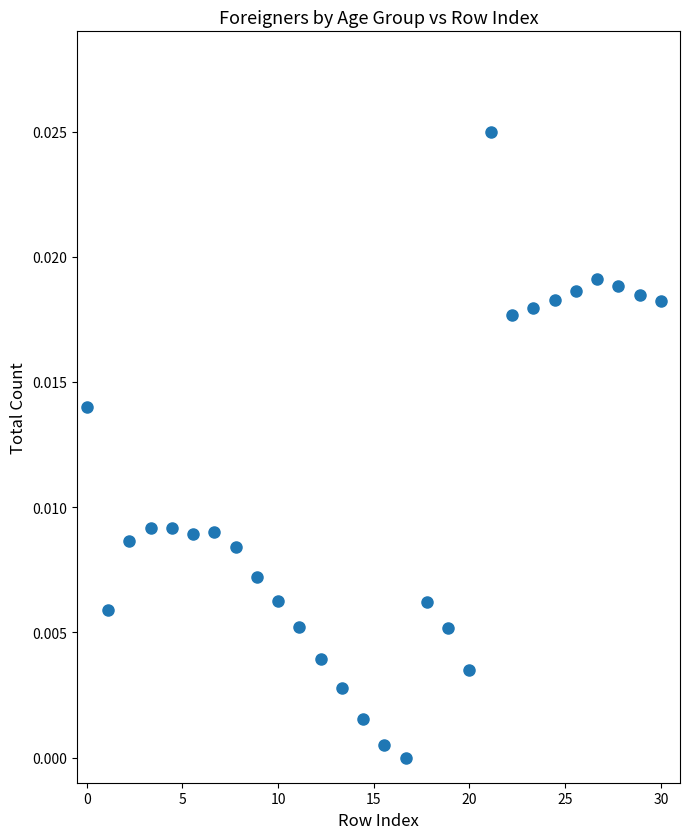

What is the range of X values (max minus min)?

30.0